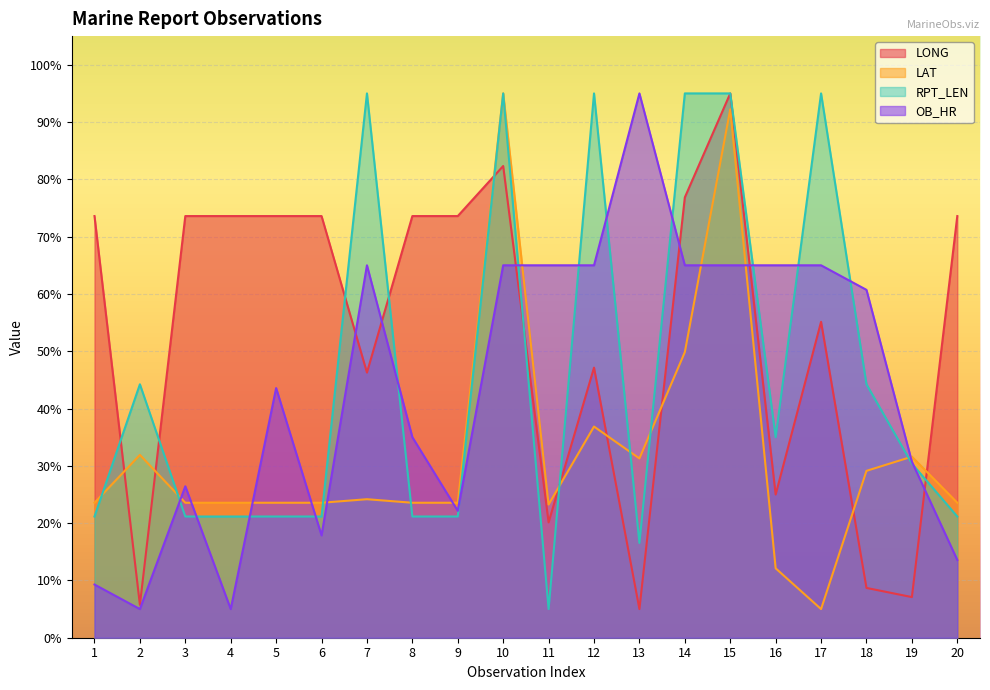

Reading left to right, what are all the values shown in this chart?

LONG: 1=73.6	2=5.7	3=73.6	4=73.6	5=73.6	6=73.6	7=46.3	8=73.6	9=73.6	10=82.3	11=20.1	12=47.1	13=5.0	14=76.9	15=95.0	16=25.0	17=55.1	18=8.7	19=7.1	20=73.6
LAT: 1=23.6	2=31.9	3=23.6	4=23.6	5=23.6	6=23.6	7=24.2	8=23.6	9=23.6	10=95.0	11=23.2	12=36.9	13=31.3	14=49.8	15=92.2	16=12.1	17=5.0	18=29.1	19=31.6	20=23.6
RPT_LEN: 1=21.2	2=44.2	3=21.2	4=21.2	5=21.2	6=21.2	7=95.0	8=21.2	9=21.2	10=95.0	11=5.0	12=95.0	13=16.5	14=95.0	15=95.0	16=35.0	17=95.0	18=44.2	19=30.4	20=21.2
OB_HR: 1=9.3	2=5.0	3=26.4	4=5.0	5=43.6	6=17.9	7=65.0	8=35.0	9=22.1	10=65.0	11=65.0	12=65.0	13=95.0	14=65.0	15=65.0	16=65.0	17=65.0	18=60.7	19=30.7	20=13.6